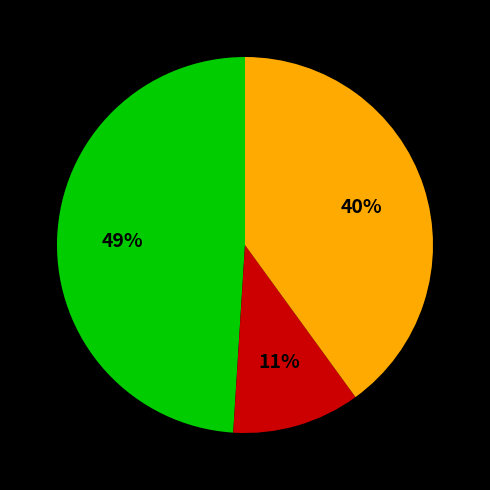

To the nearest percent, what is the difference between the largest and smallest slice percentages?

38%